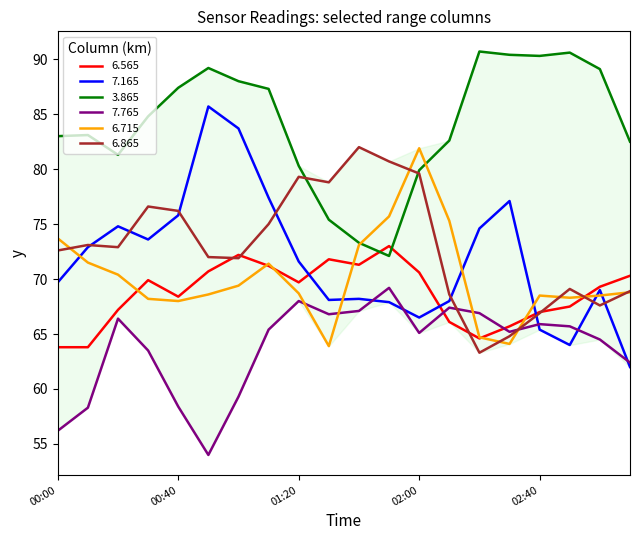

What is the maximum value for 6.715?

81.9